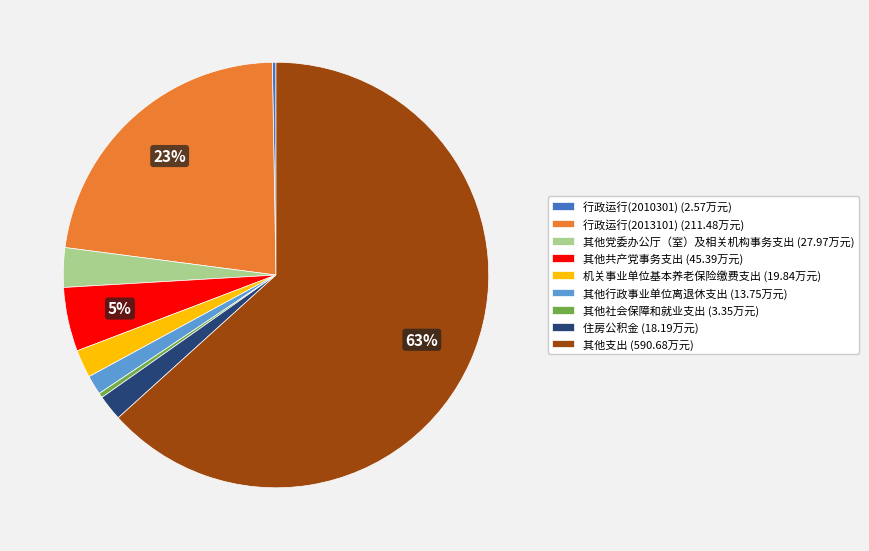

Which has a higher value, 住房公积金 (18.19万元) or 其他社会保障和就业支出 (3.35万元)?

住房公积金 (18.19万元)